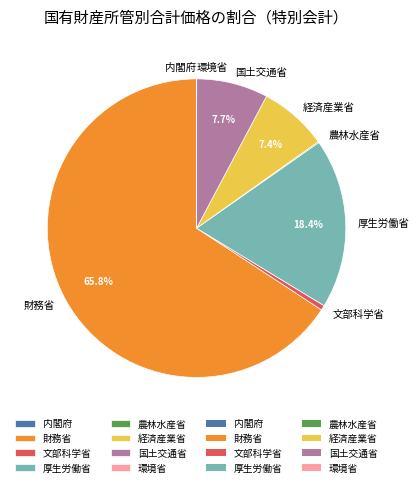

What percentage is NOT represented by 経済産業省?

92.6%